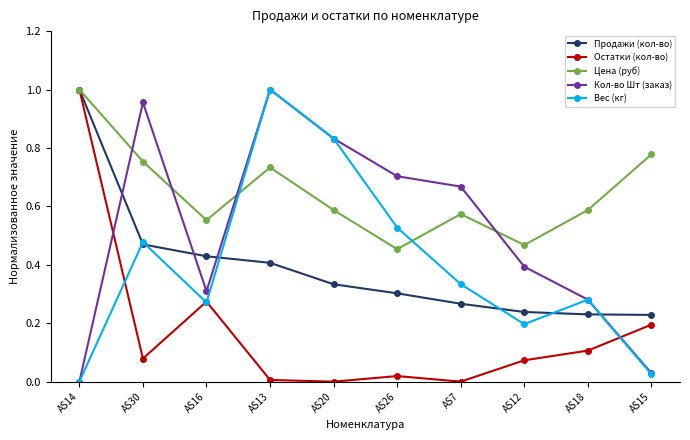

Is it true that Кол-во Шт (заказ) equals 0.7 at AS7?

True